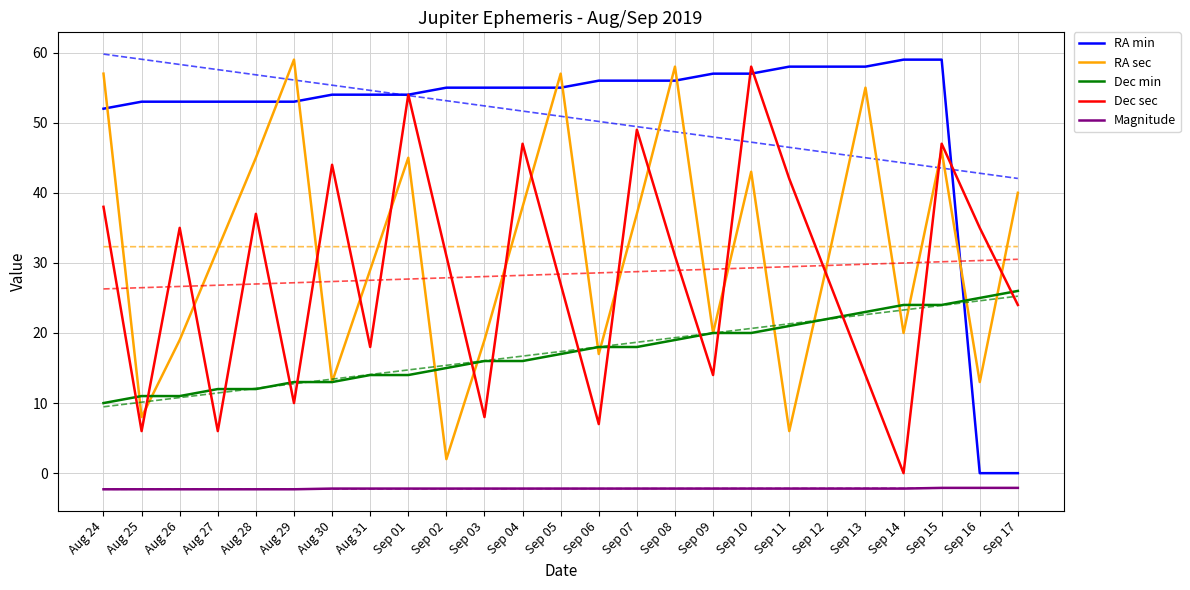

How many times do RA min and RA sec cross each other?

8